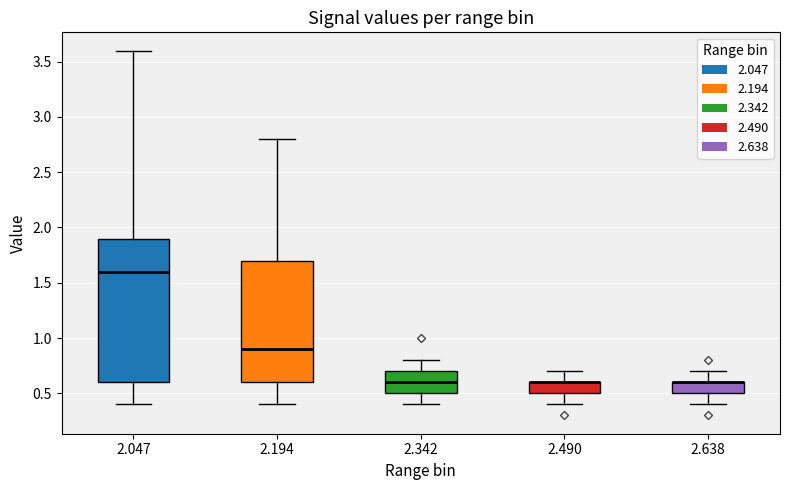

Reading left to right, transcribe this box plot: for each box, give where its median line is, the range the box spans, and where its two whiskers end, as read against the y-axis. The values are not printed on the chart, so give them approximately, as read against the axis.

2.047: median 1.6, box 0.6 to 1.9, whiskers 0.4 to 3.6
2.194: median 0.9, box 0.6 to 1.7, whiskers 0.4 to 2.8
2.342: median 0.6, box 0.5 to 0.7, whiskers 0.4 to 0.8
2.490: median 0.6 (drawn on the box's upper edge), box 0.5 to 0.6, whiskers 0.4 to 0.7
2.638: median 0.6 (drawn on the box's upper edge), box 0.5 to 0.6, whiskers 0.4 to 0.7